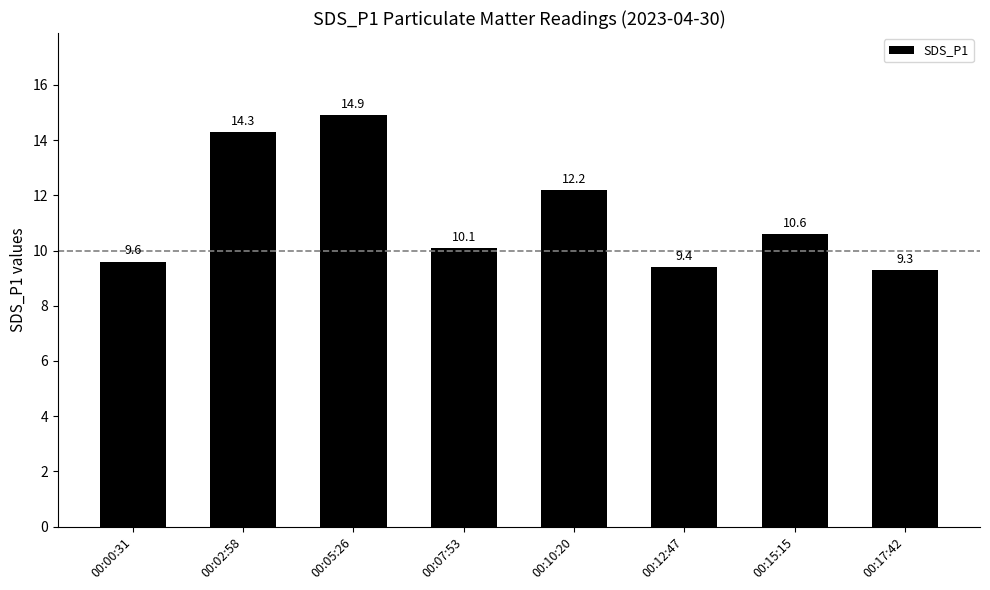

Read the value at 00:05:26.

14.9